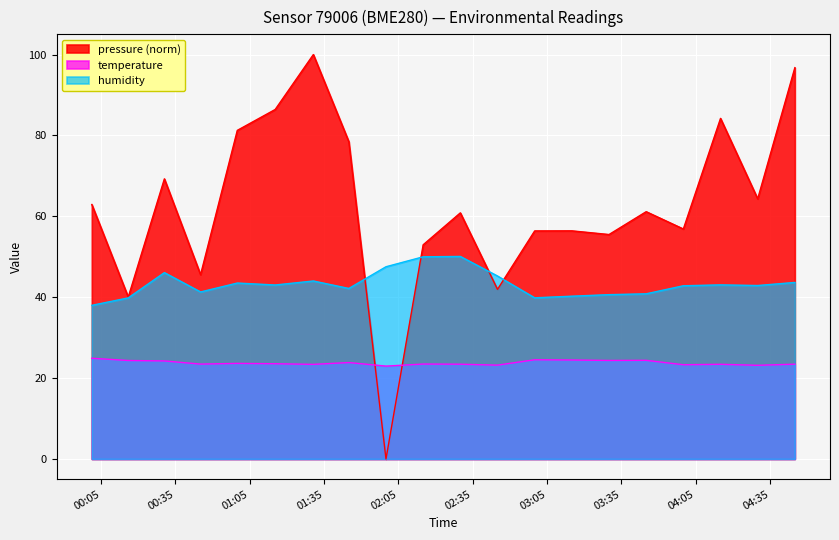

What is the difference between the second highest and minimum values in the temperature series?

1.6